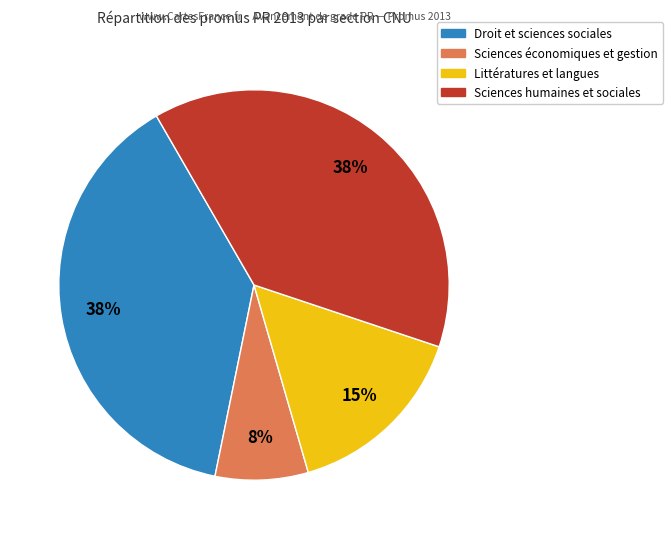

To the nearest percent, what is the average slice percentage?

25%